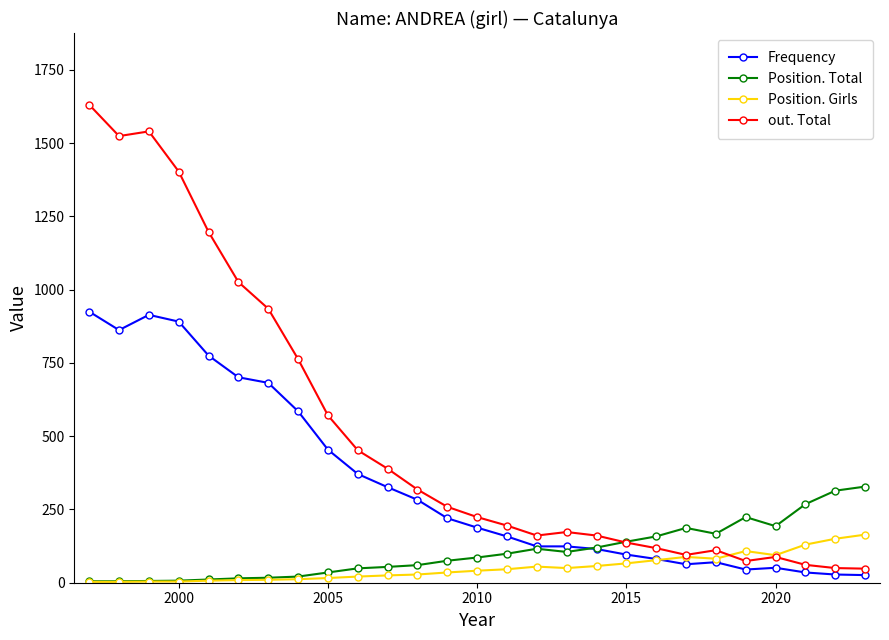

How many data points does each series have?

27